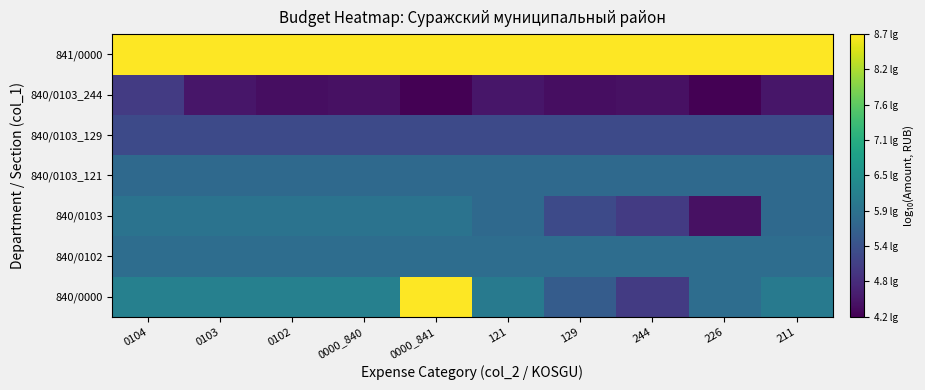

How many categories are shown in the chart?

10